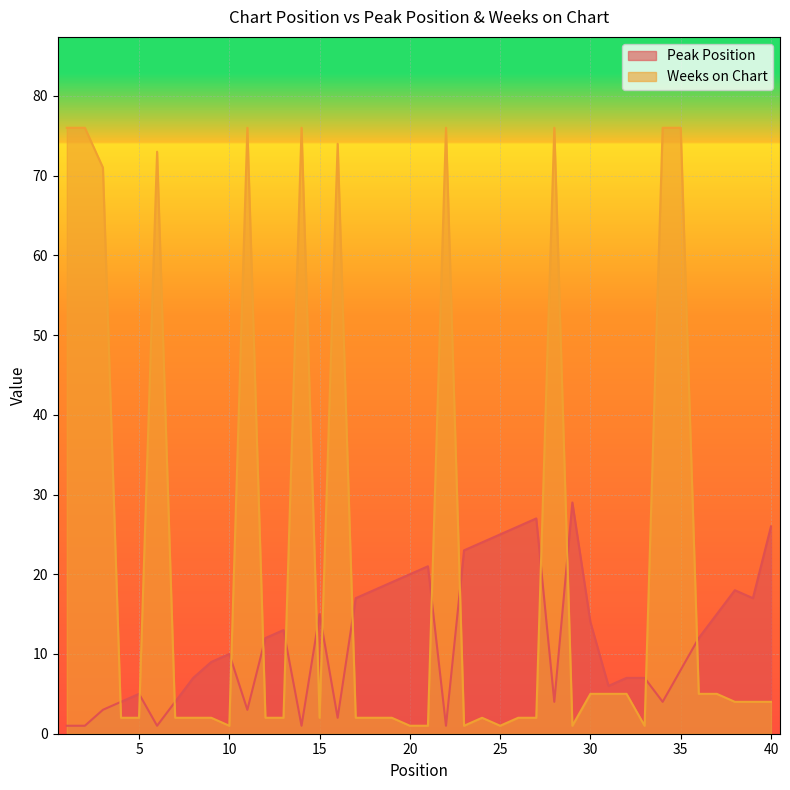

Which series has the largest range (max minus min)?

Weeks on Chart